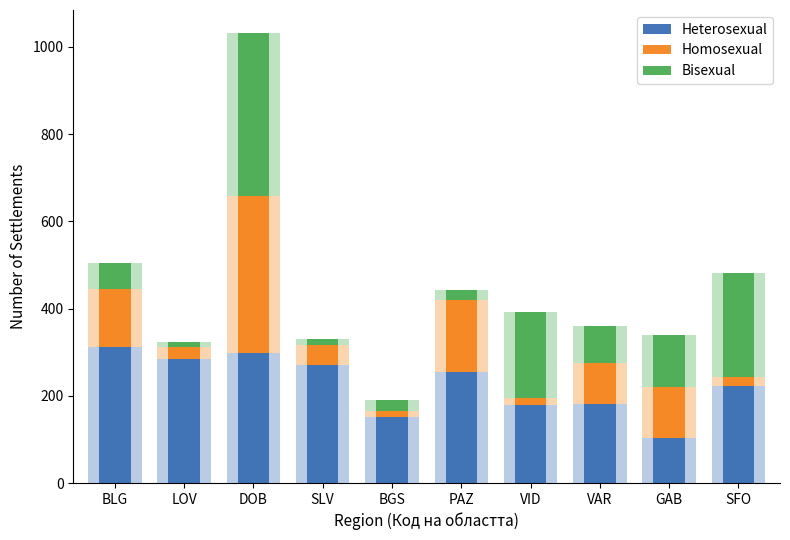

How many values in the Heterosexual series are below 254?

5